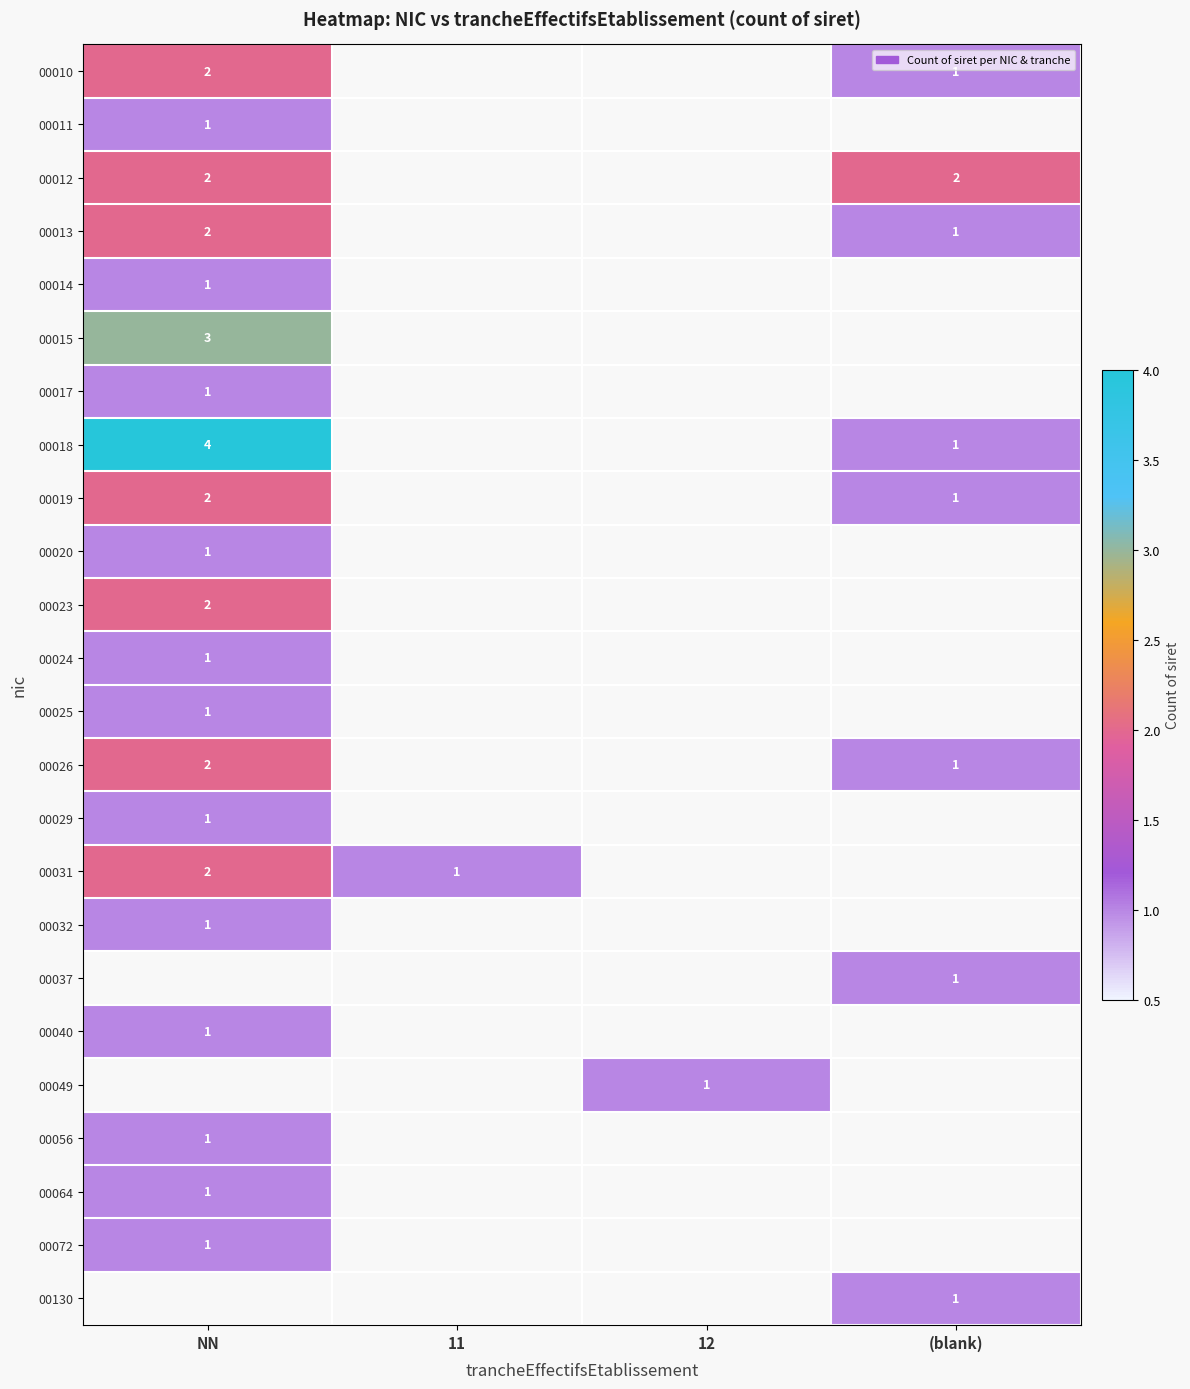

Is it true that 00026 equals 1 at (blank)?

True